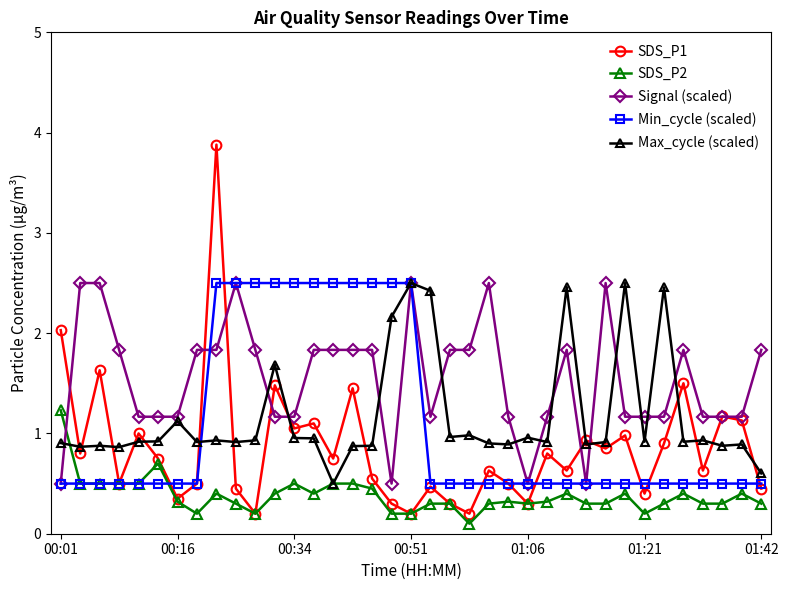

What is the maximum value for SDS_P1?

3.9